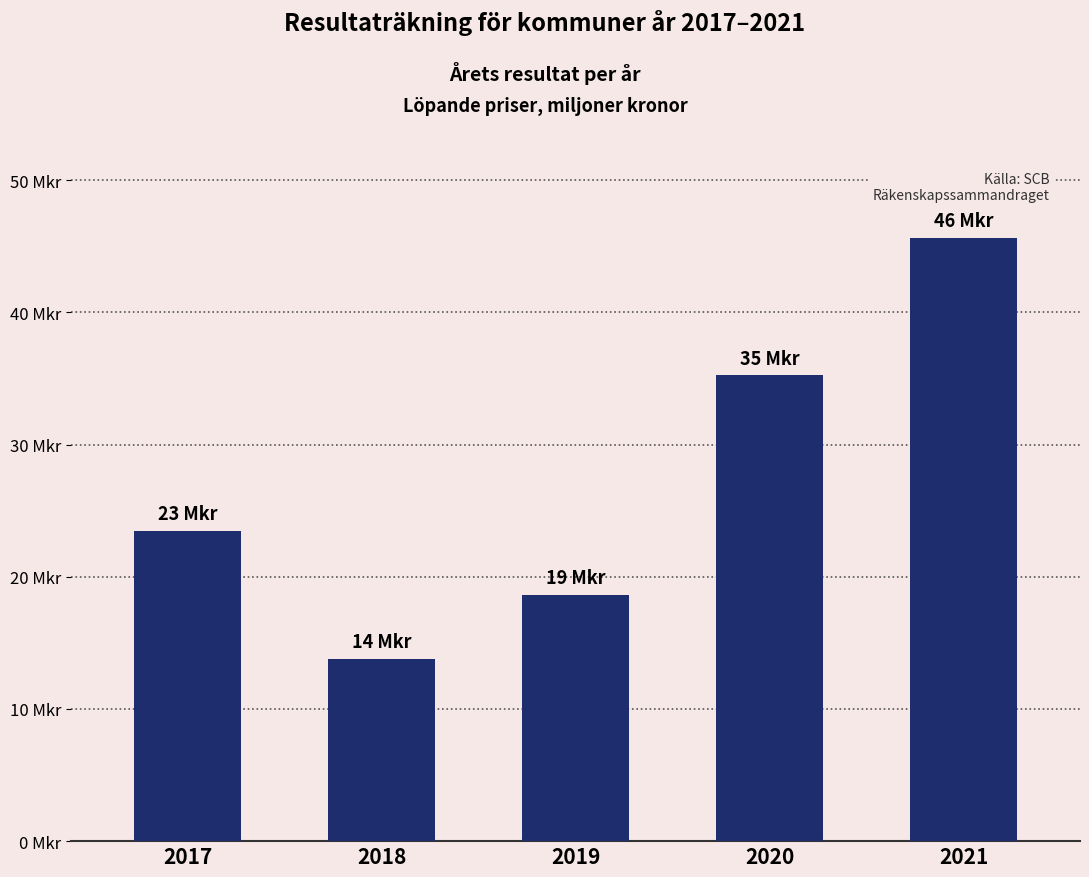

Are the bars grouped side by side (vs. stacked)?

No